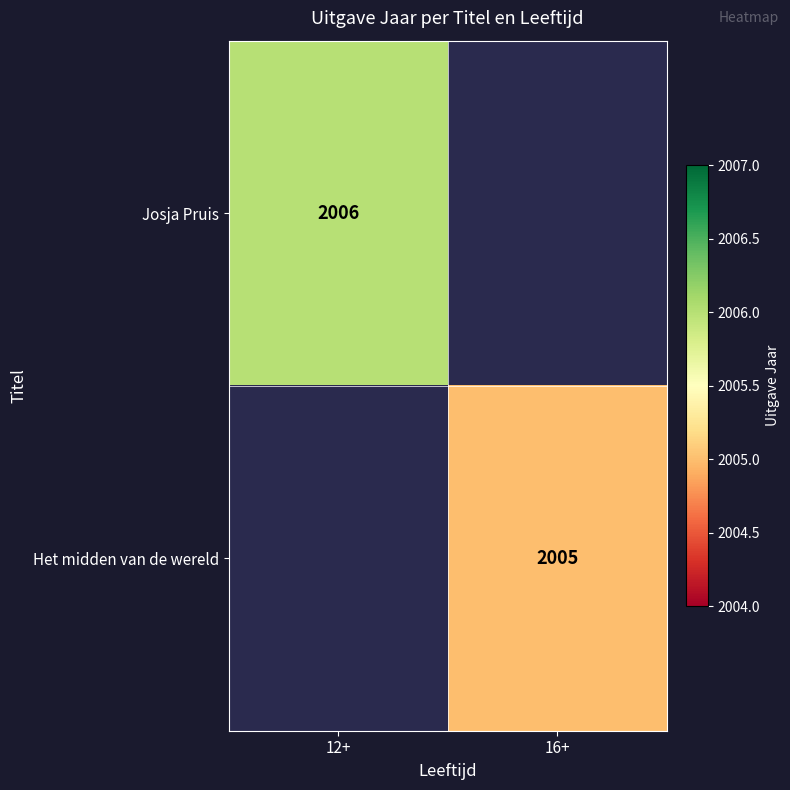

The value of Josja Pruis at 12+ is 580. True or false?

False